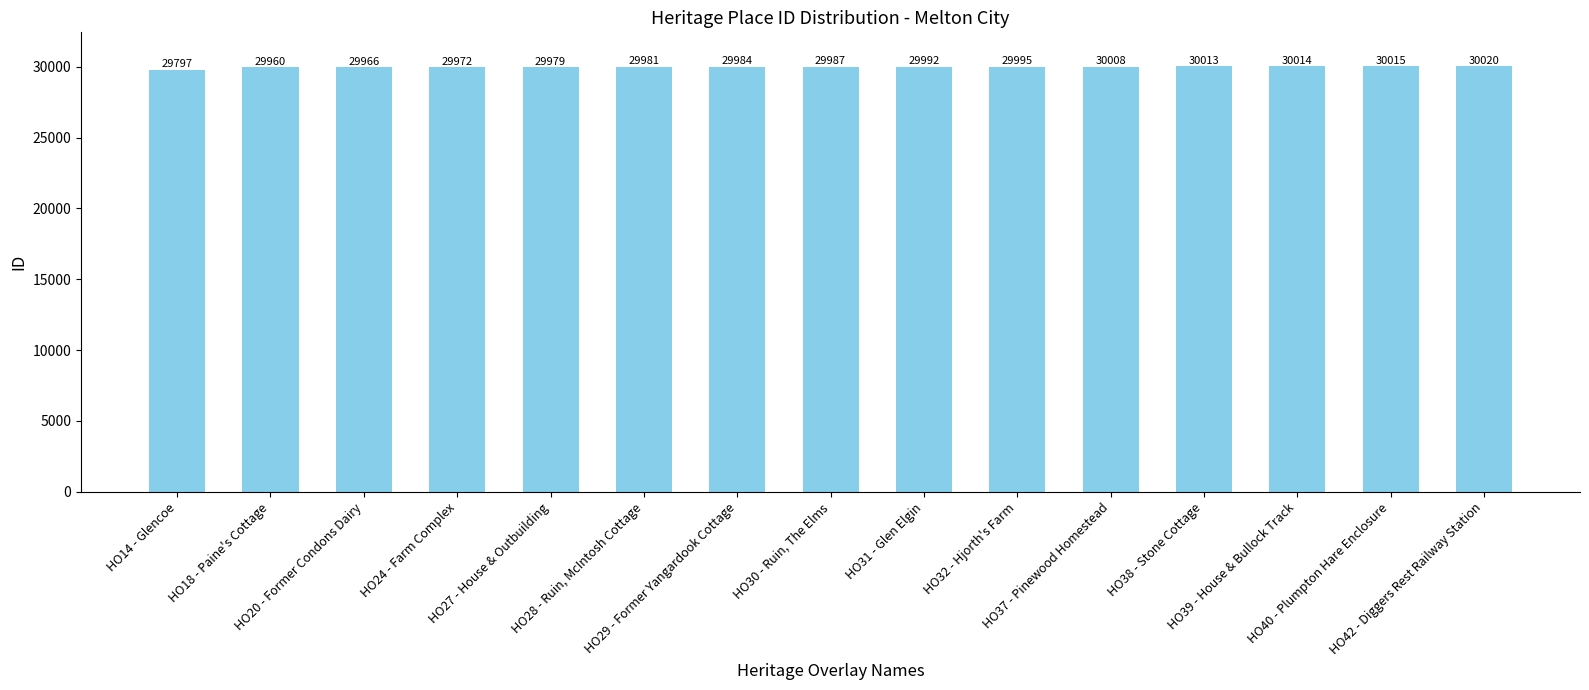

What is the difference between the second highest and minimum values?

218